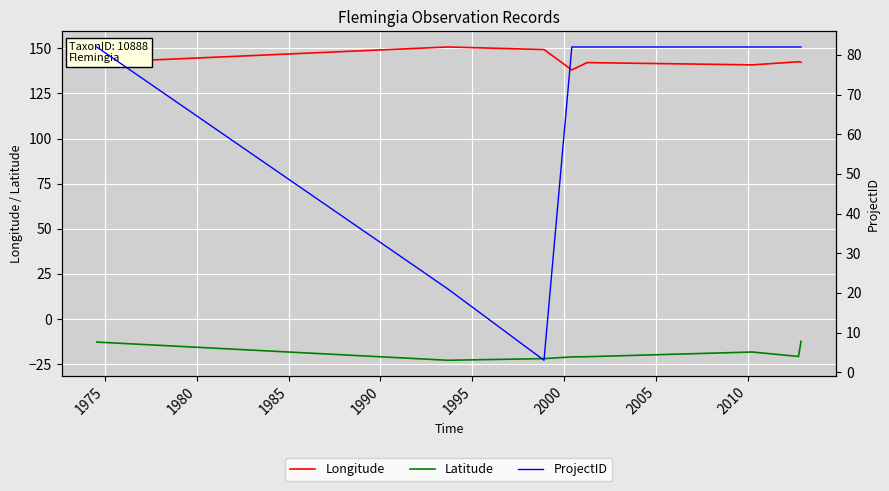

Reading right to left, what are all the values shown in this chart?

Longitude: 142.3	142.5	140.8	142.1	138.0	149.3	150.7	142.2
Latitude: -12.3	-20.7	-18.2	-20.8	-20.9	-21.9	-22.8	-12.7
ProjectID: 82.0	82.0	82.0	82.0	82.0	3.0	21.0	82.0